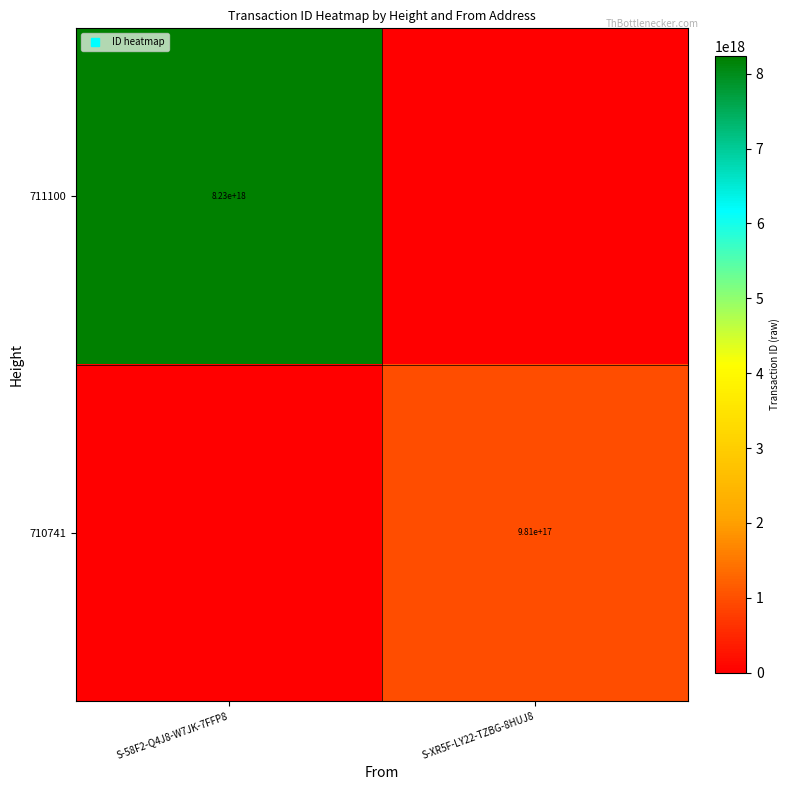

Which series has the largest total across all categories?

711100